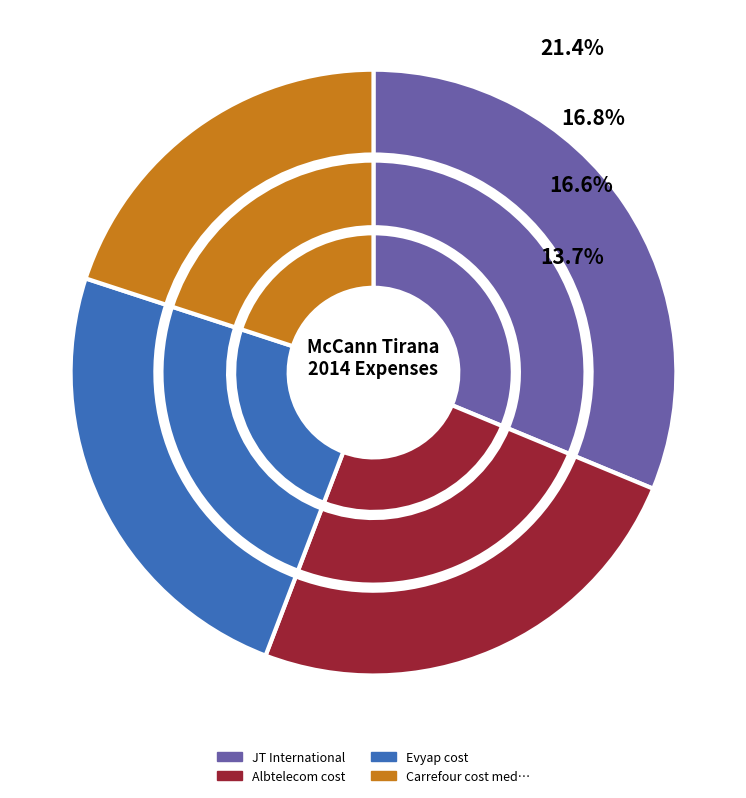

How many segments does this pie chart have?

12